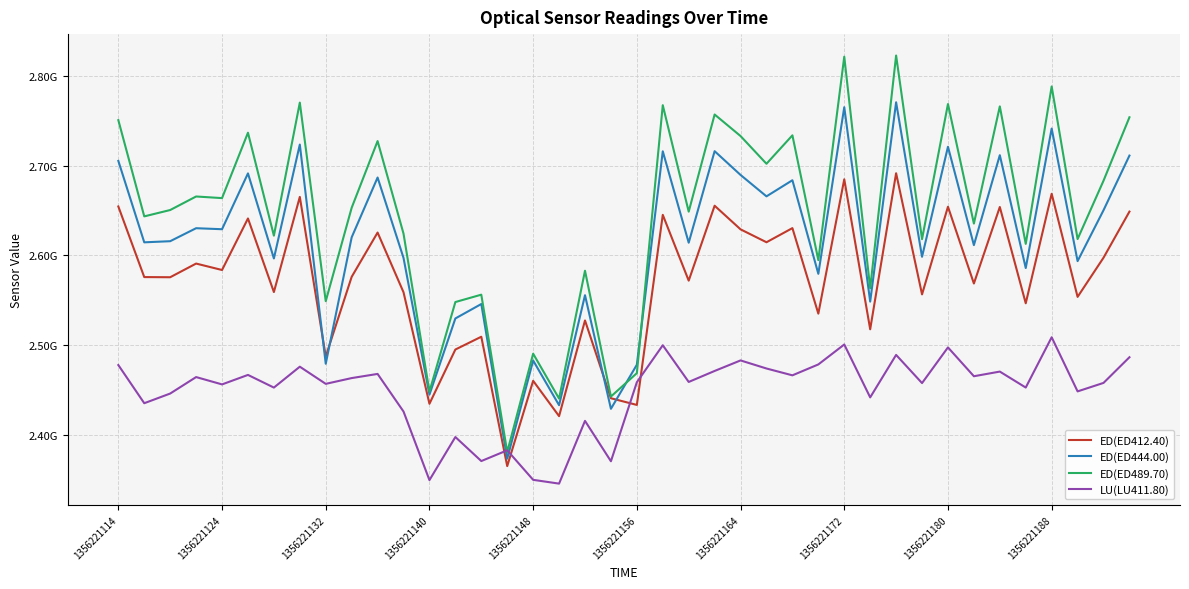

Which series has the largest total across all categories?

ED(ED489.70)